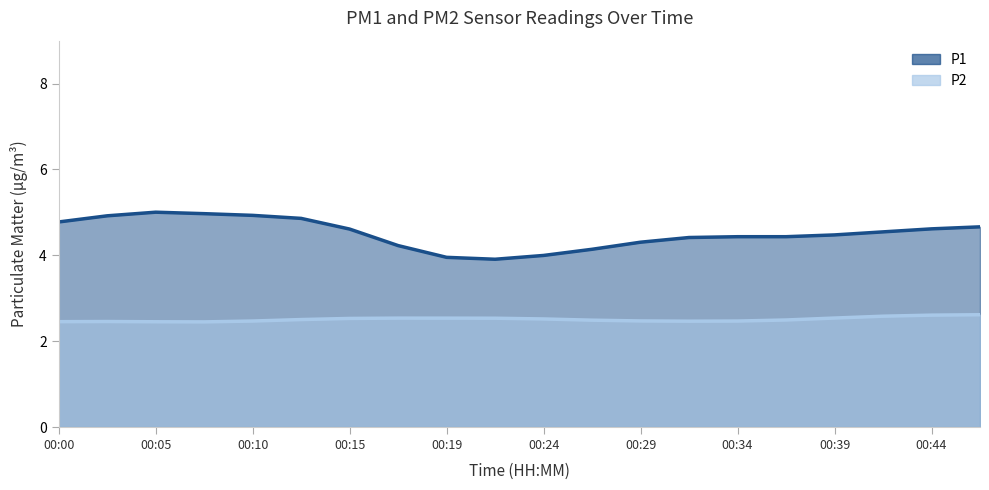

The value of P2 at 00:37 is 3.8. True or false?

False